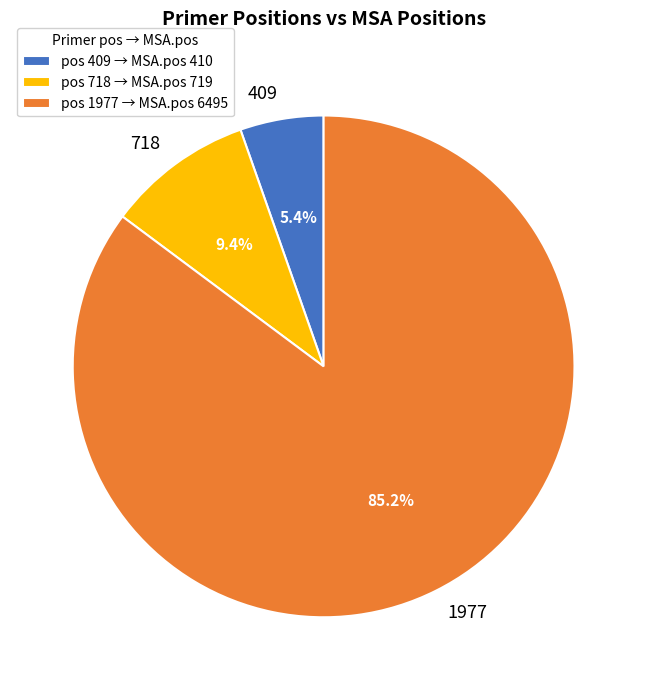

How many segments does this pie chart have?

3